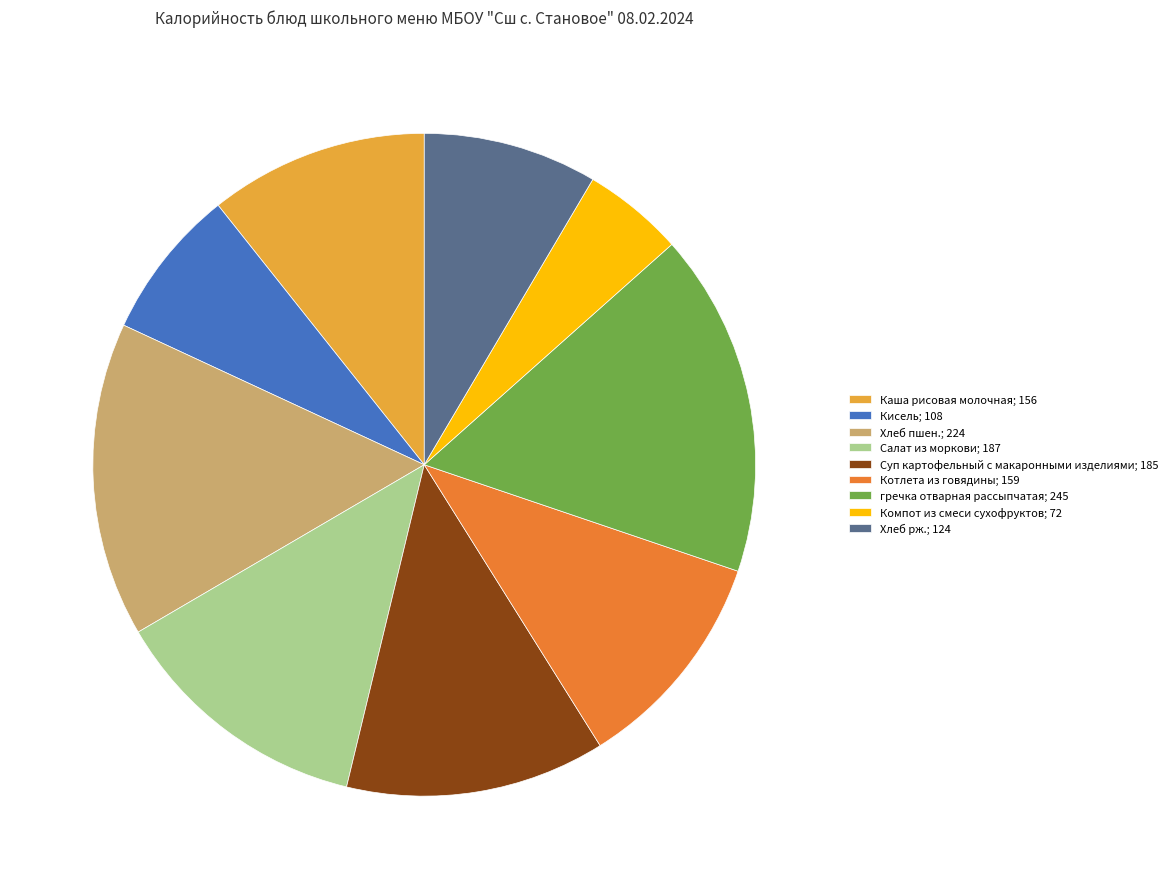

Is it true that Кисель; 108 is 21% of the pie?

False